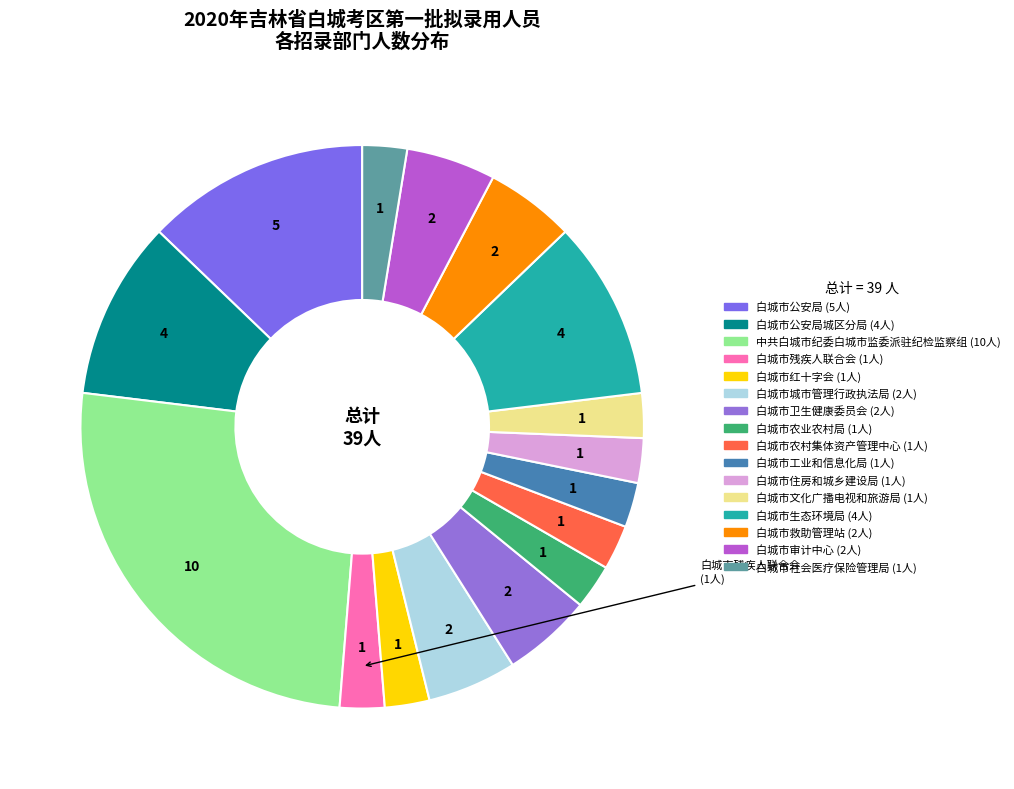

Is there any slice that represents more than half of the pie?

No